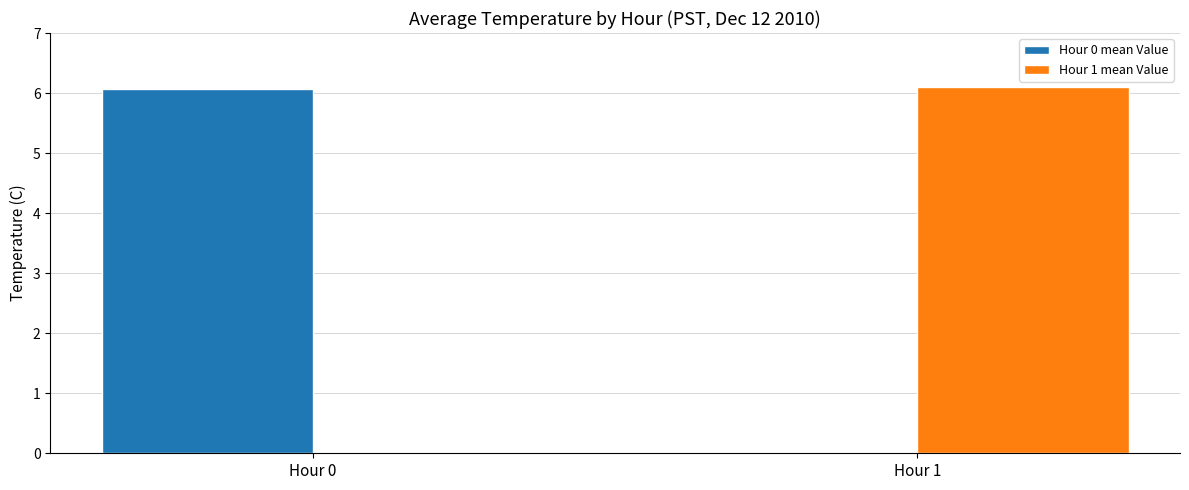

Count the number of categories in the chart.

2